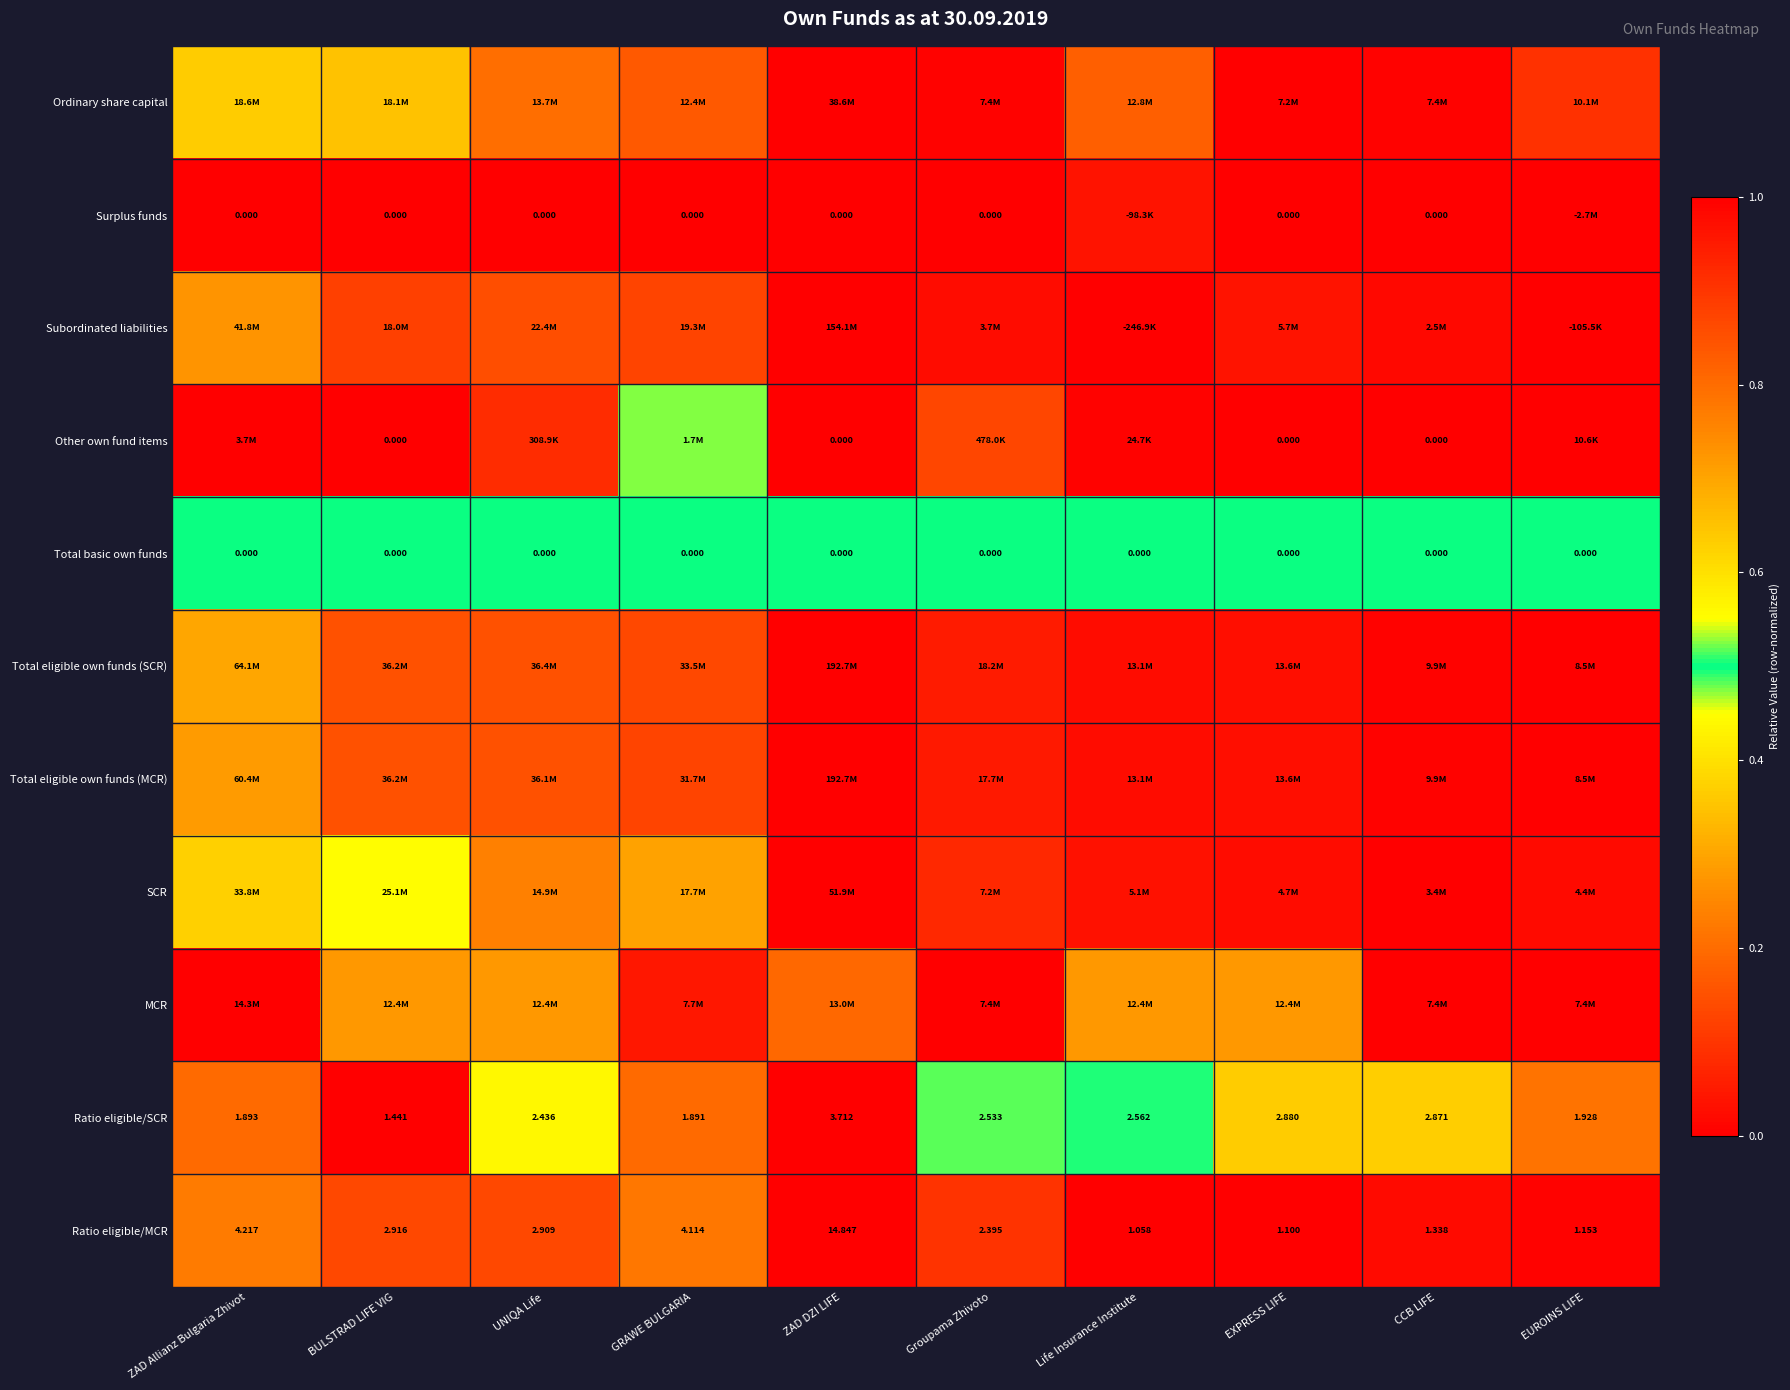

Rank the categories by Ratio eligible/MCR value from lowest to highest.

Life Insurance Institute, EXPRESS LIFE, EUROINS LIFE, CCB LIFE, Groupama Zhivoto, UNIQA Life, BULSTRAD LIFE VIG, GRAWE BULGARIA, ZAD Allianz Bulgaria Zhivot, ZAD DZI LIFE